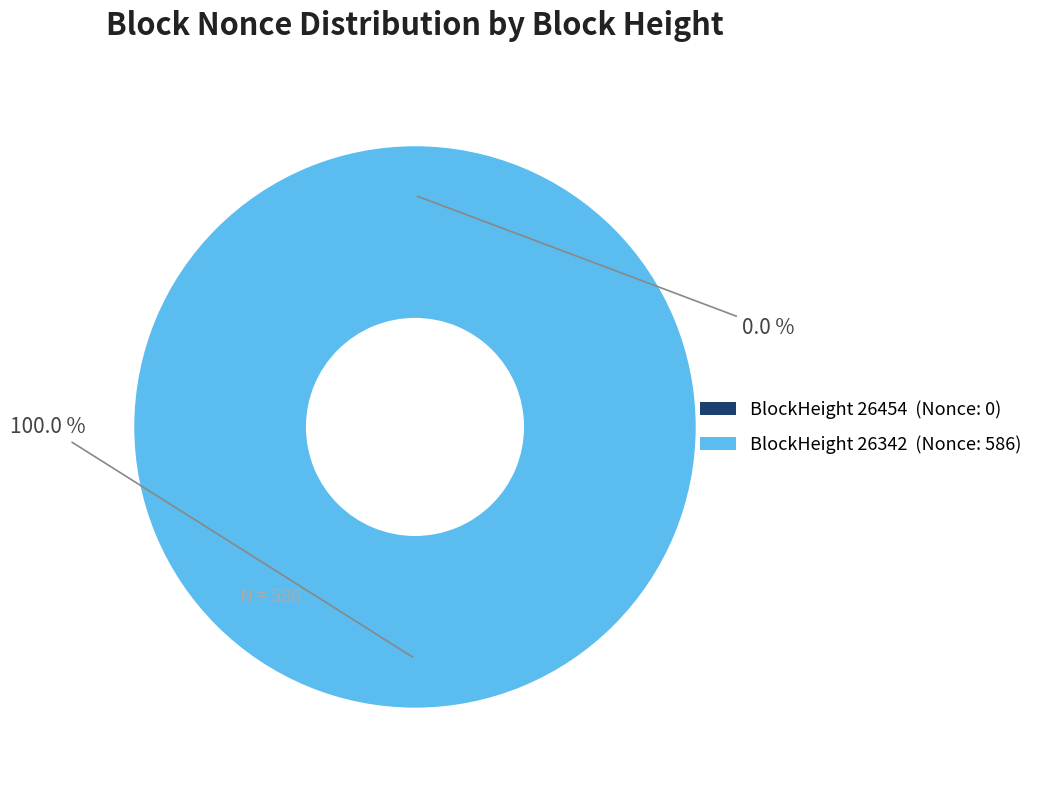

Count the number of slices in the pie.

2